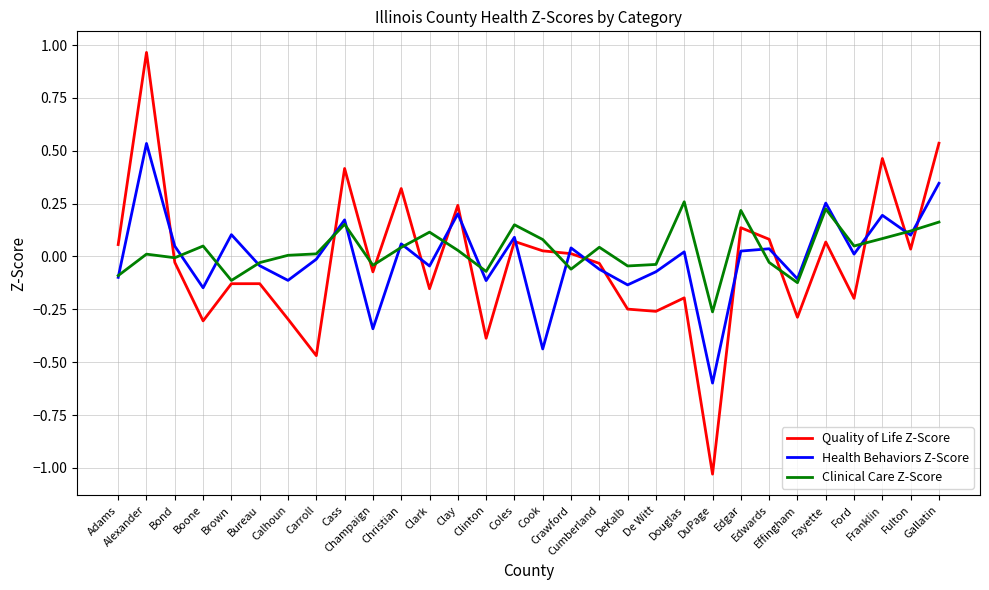

At which category does Quality of Life Z-Score reach its first local peak?

Alexander